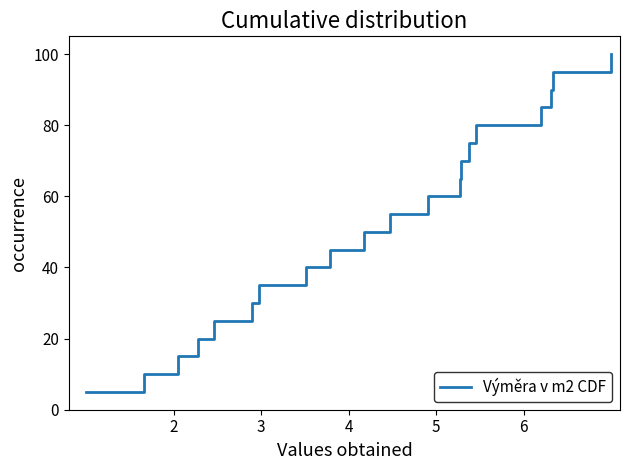

Does the chart display data point markers on the line(s)?

No